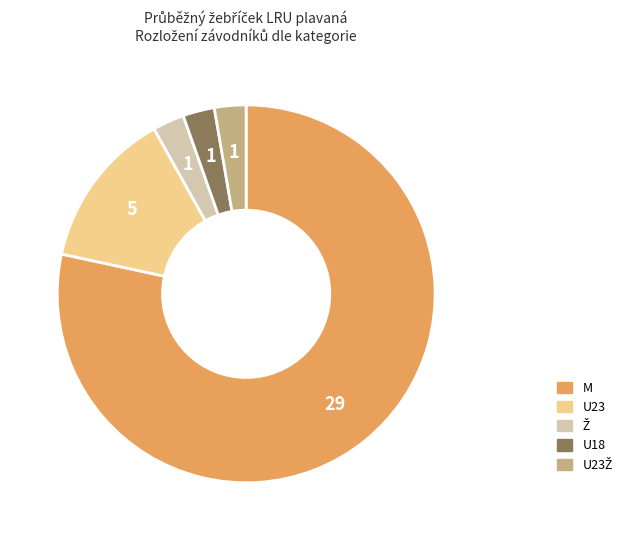

Which category has the biggest portion of the pie?

M